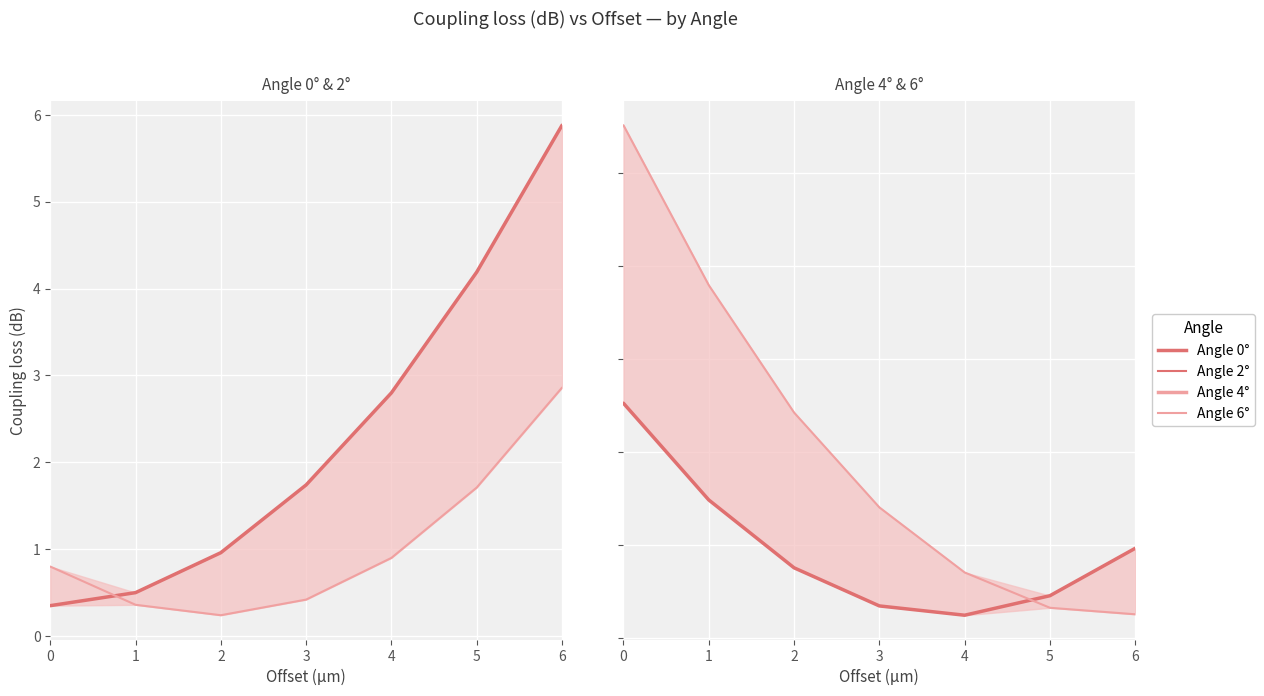

What is the difference between the Angle 0° values at 5 and 4?

1.4